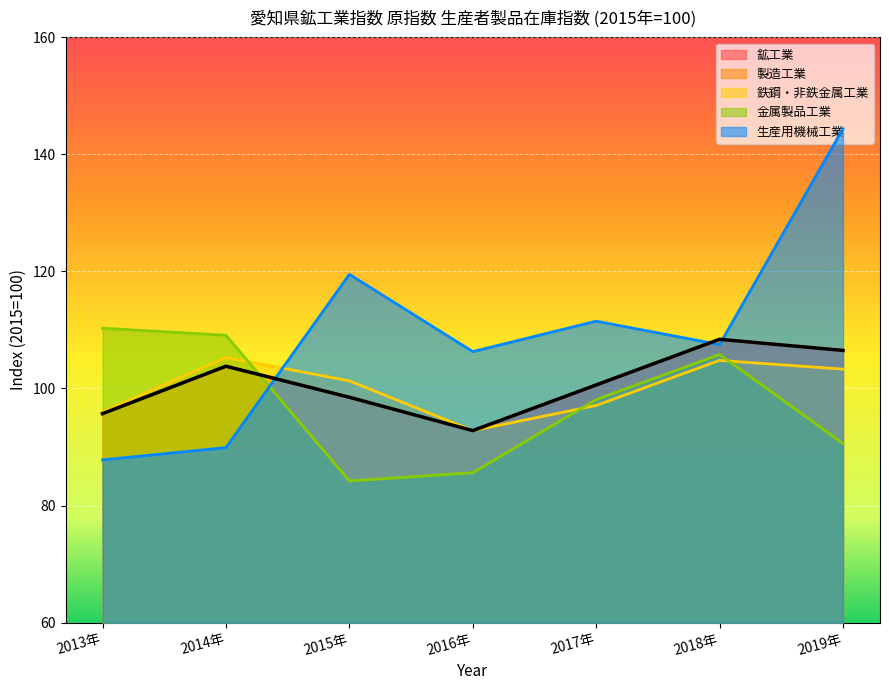

True or false: 鉄鋼・非鉄金属工業 and 金属製品工業 intersect in this chart.

True